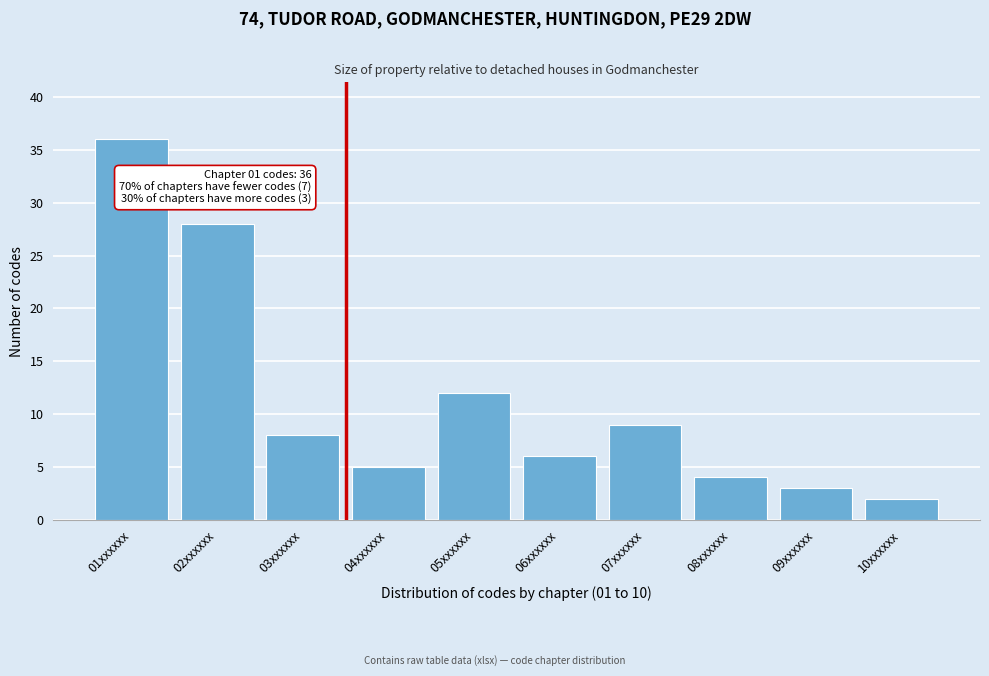

Reading right to left, list all the values displayed in this chart.

10xxxxxx=2	09xxxxxx=3	08xxxxxx=4	07xxxxxx=9	06xxxxxx=6	05xxxxxx=12	04xxxxxx=5	03xxxxxx=8	02xxxxxx=28	01xxxxxx=36